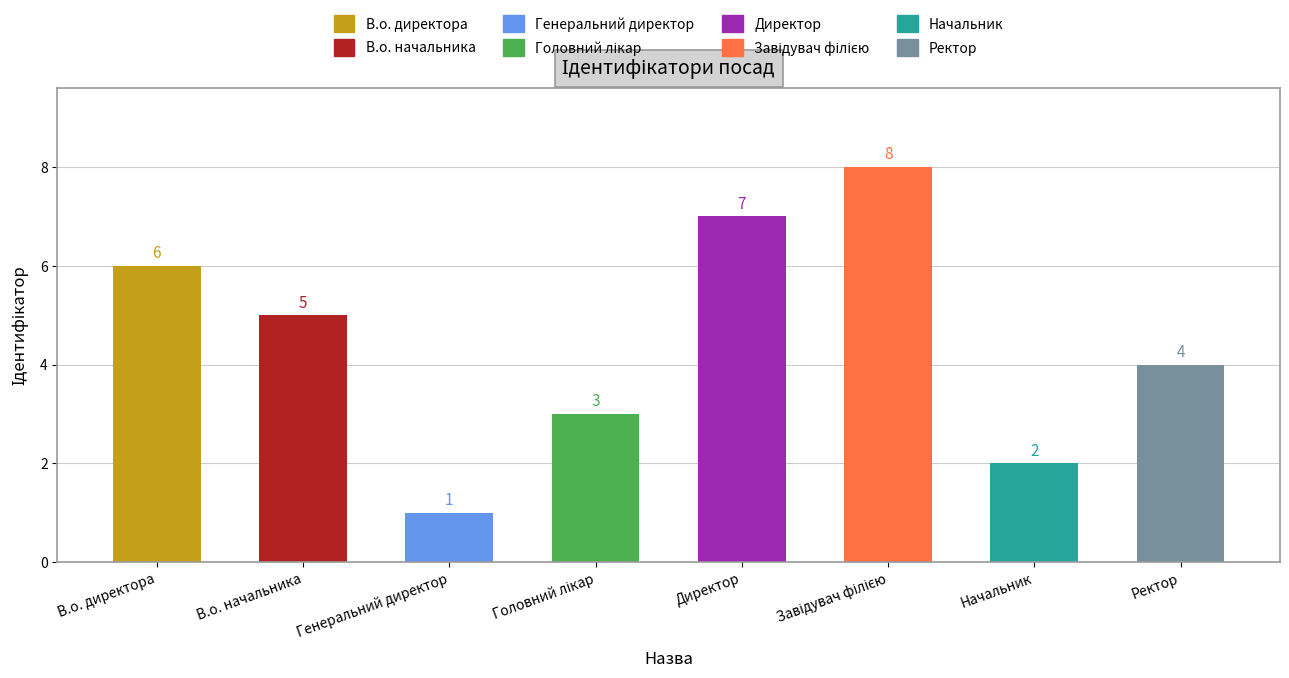

Which category has the lowest value across all series?

Генеральний директор